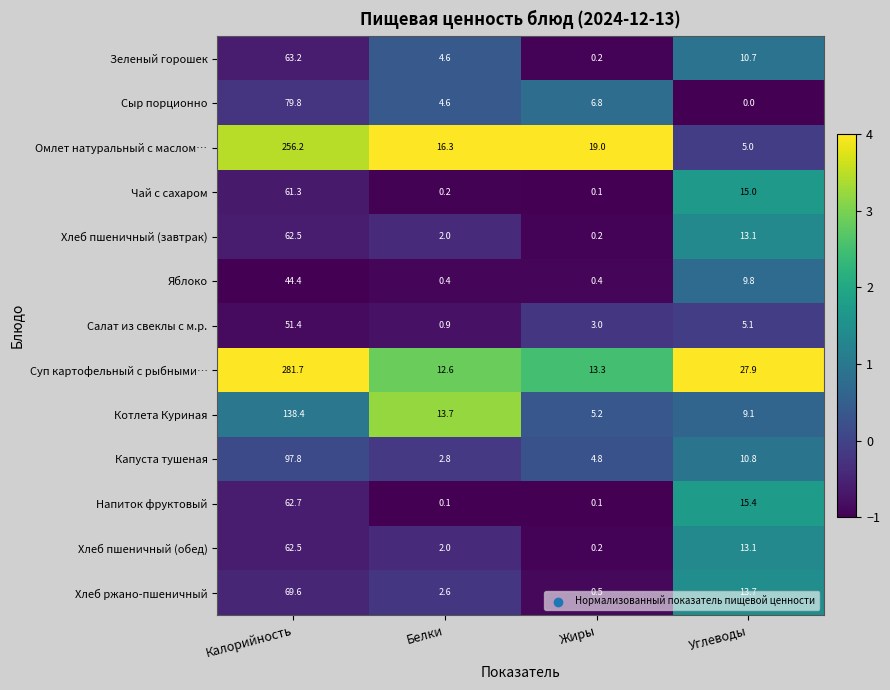

What is the sum of the Салат из свеклы с м.р. values at Углеводы and Белки?

6.0